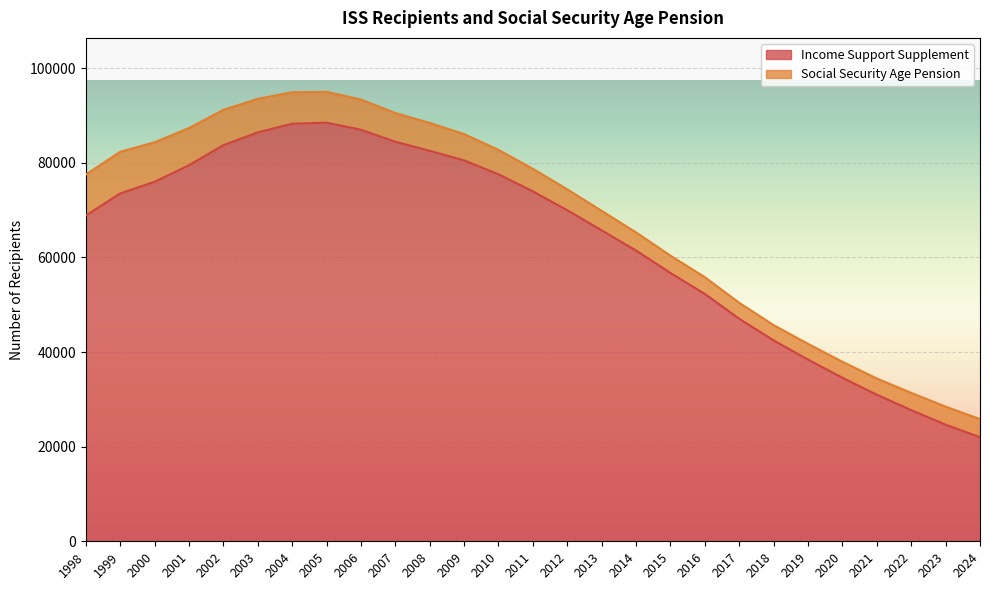

At which category does the data reach its first local peak?

2005